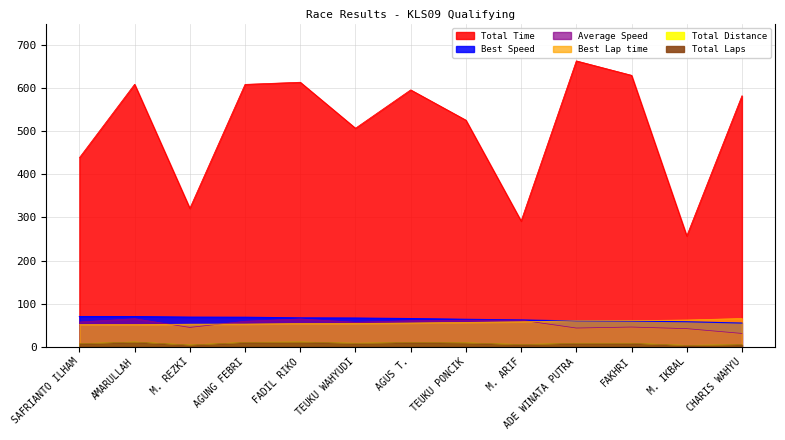

At how many categories does at least one series exceed 268?

12